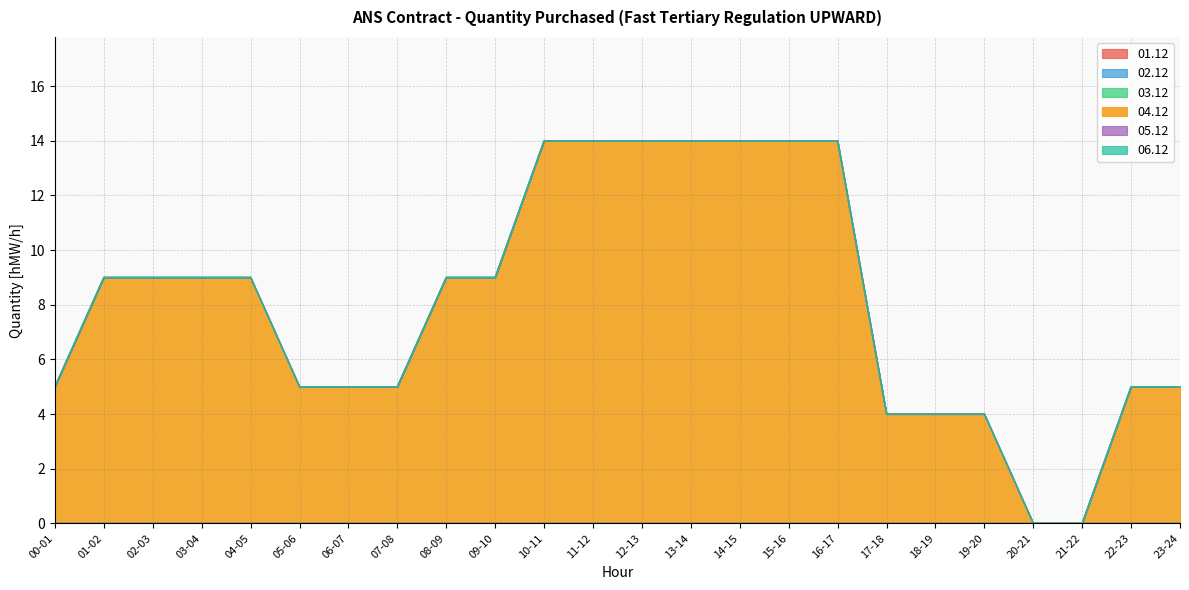

How many categories are shown in the chart?

24